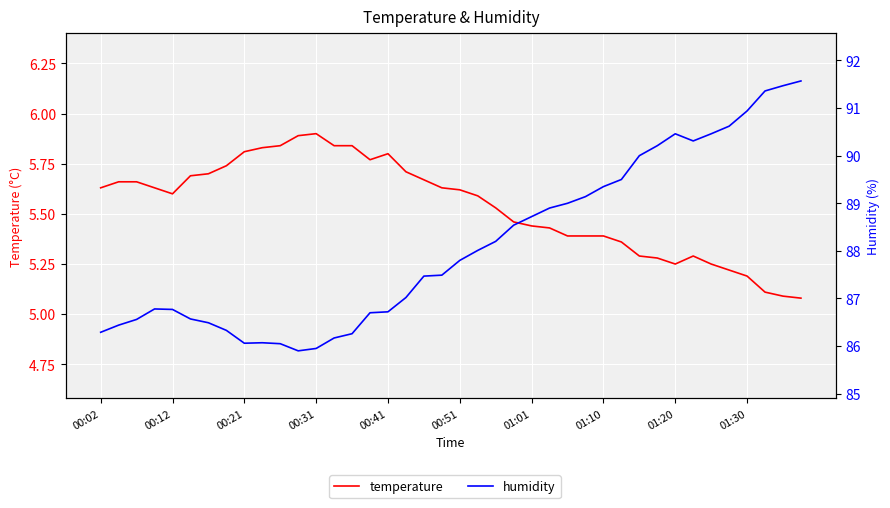

How many data points in humidity are less than 87?

17